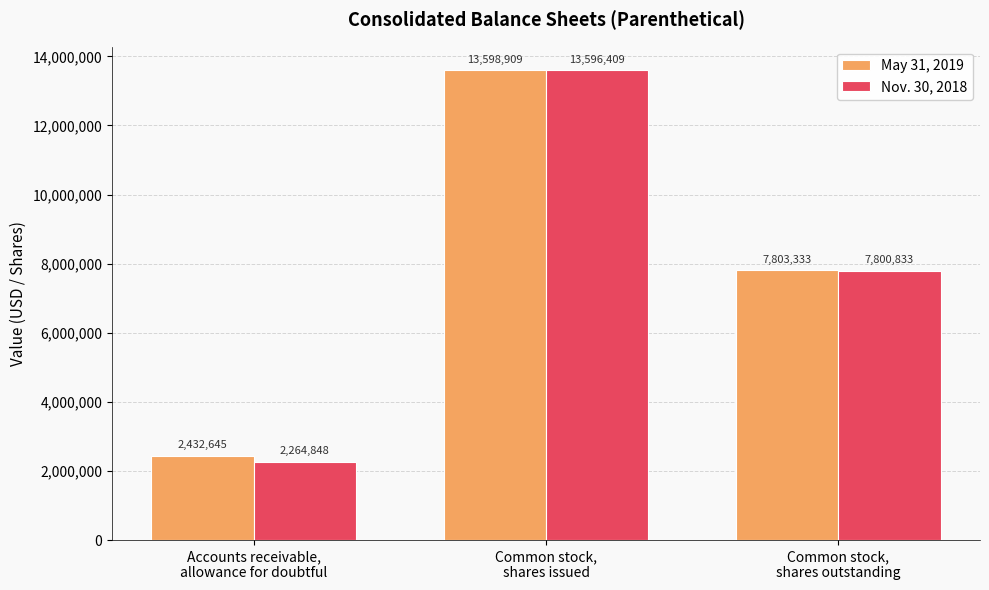

What position from the right is Common stock,
shares outstanding?

1